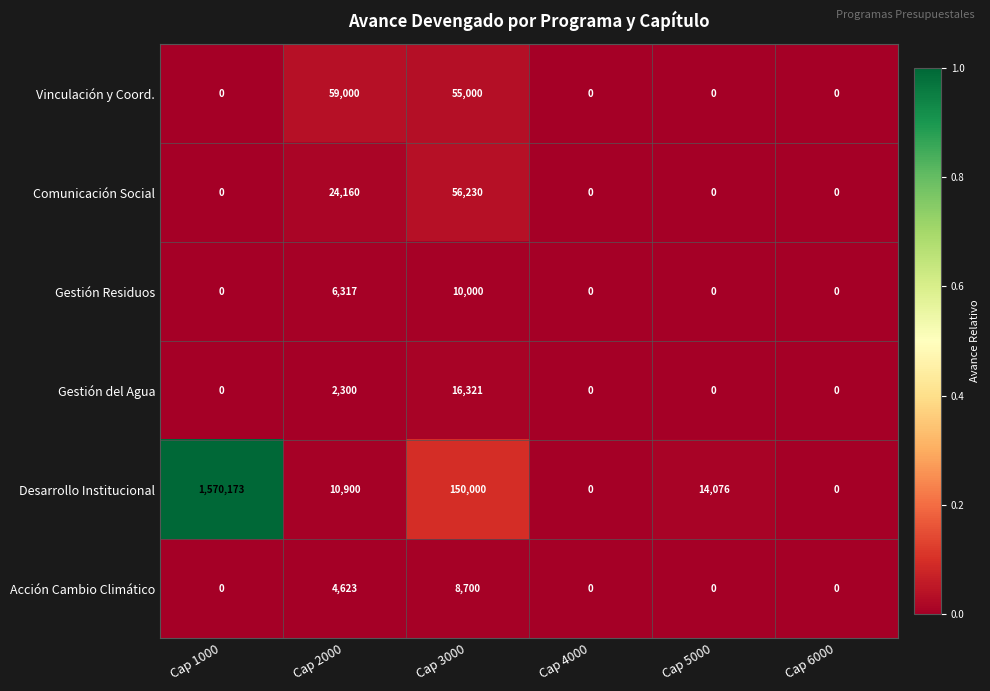

List the series in order of their peak value, lowest first.

Acción Cambio Climático, Gestión Residuos, Gestión del Agua, Comunicación Social, Vinculación y Coord., Desarrollo Institucional